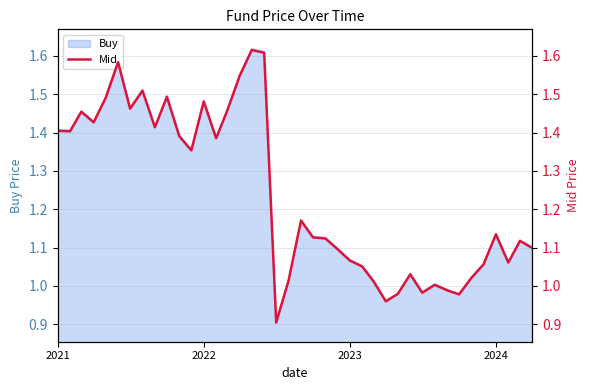

What is the sum of all values?

49.5